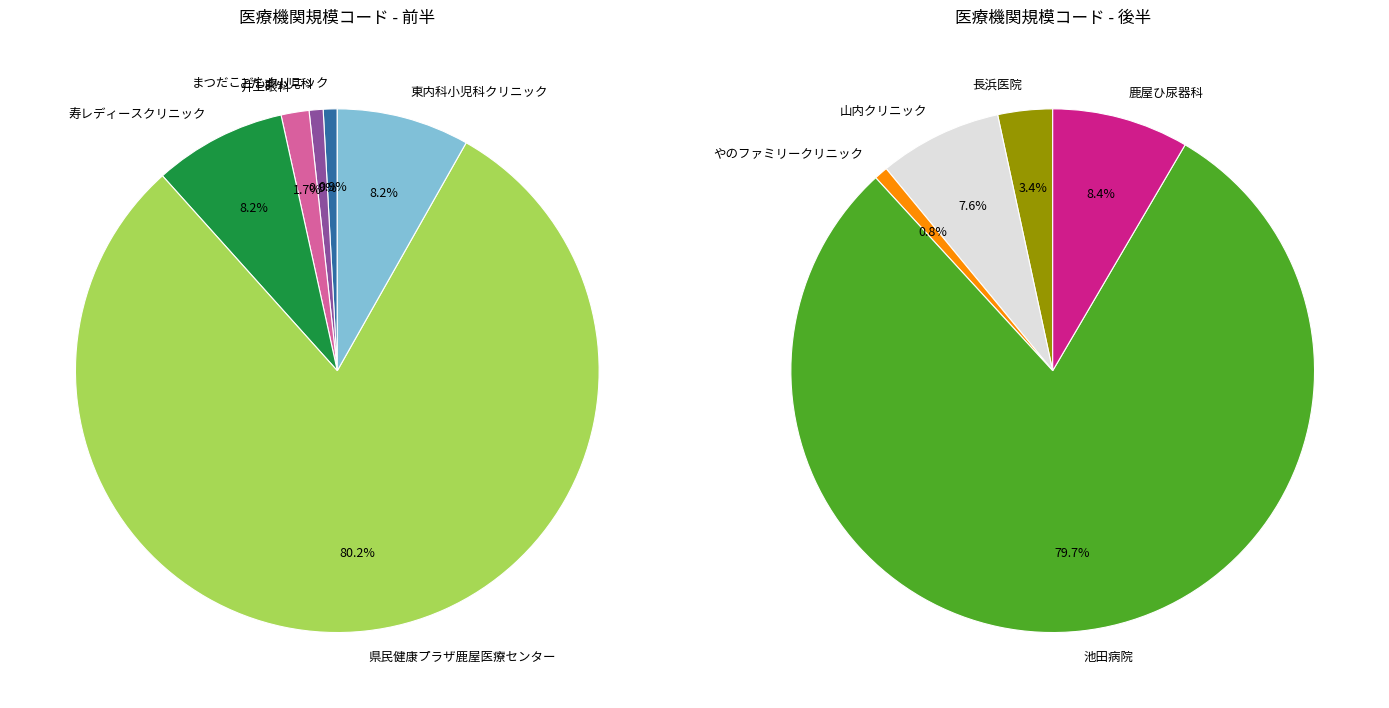

What is the change in value from 県民健康プラザ鹿屋医療センター to やのファミリークリニック?

-184